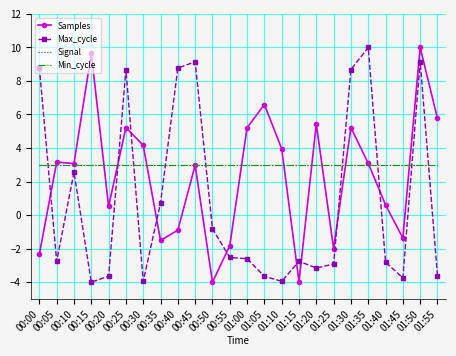

What is the sum of all Max_cycle values?

19.6